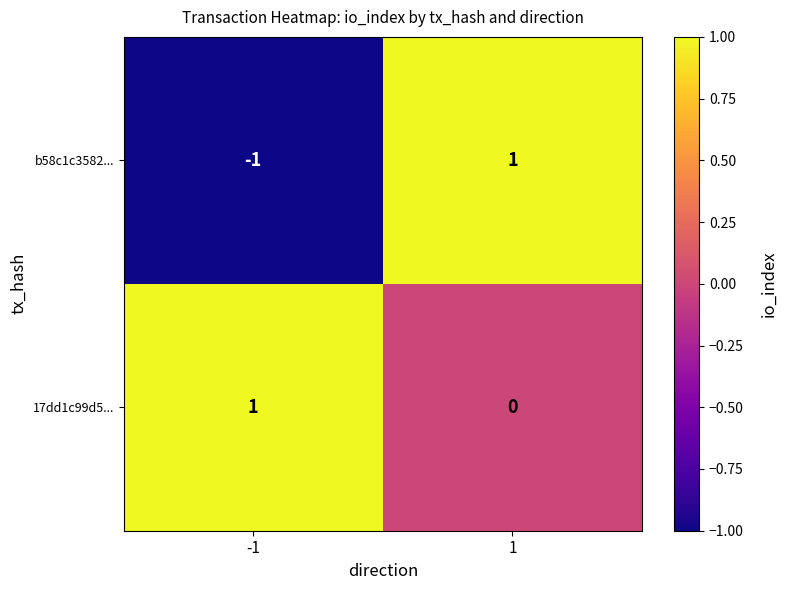

How many data points does each series have?

2